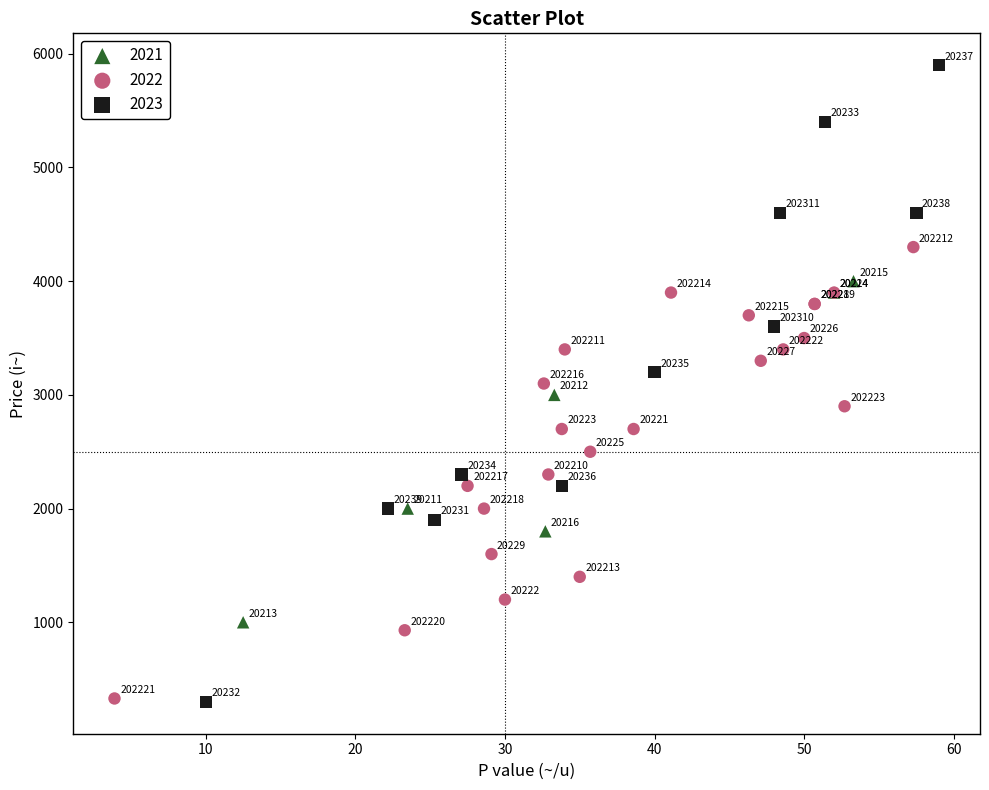

Which series has the largest Y range (max minus min)?

2023